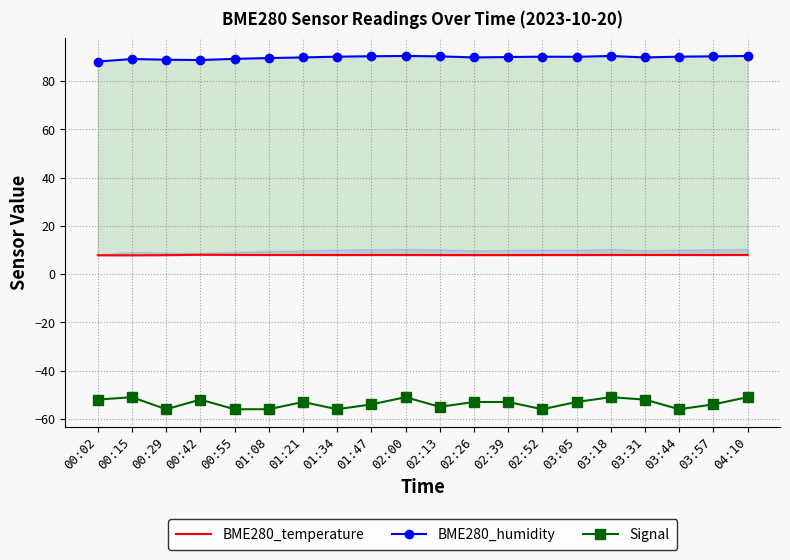

What is the smallest value displayed?

-56.0